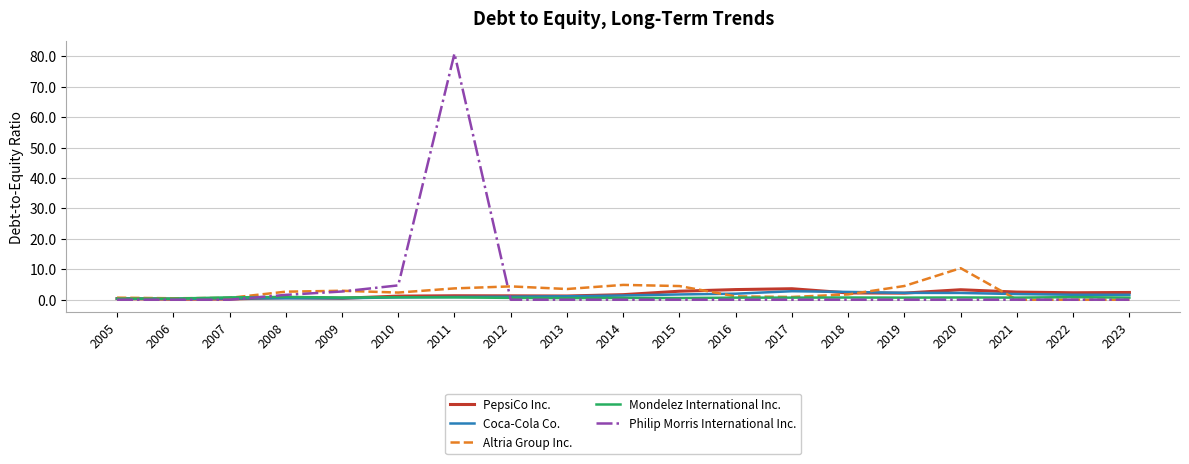

Which series has the largest range (max minus min)?

Philip Morris International Inc.